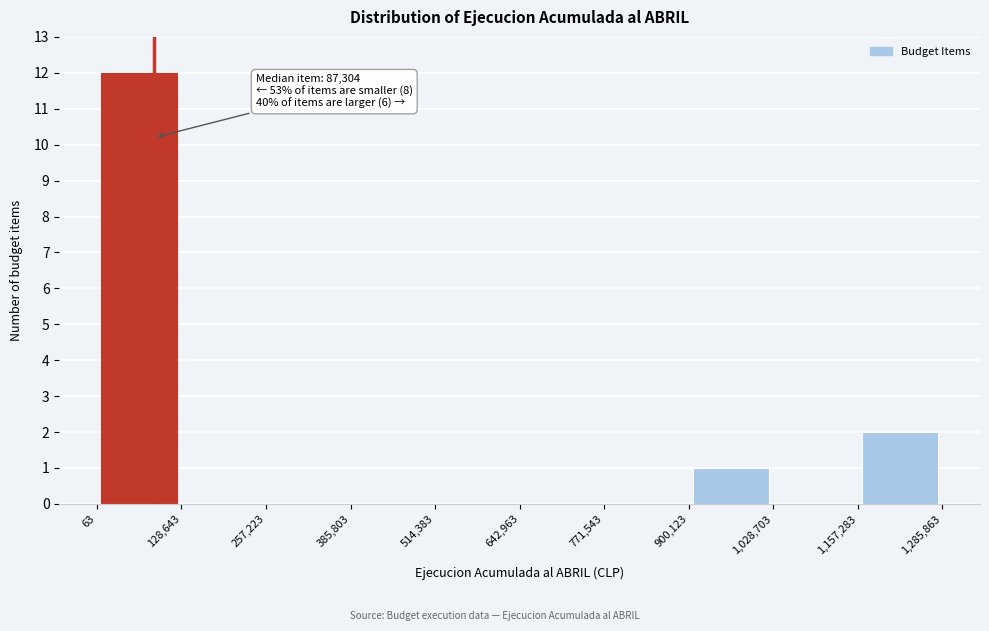

Which range on the x-axis has the tallest bar?

63 to 128,643